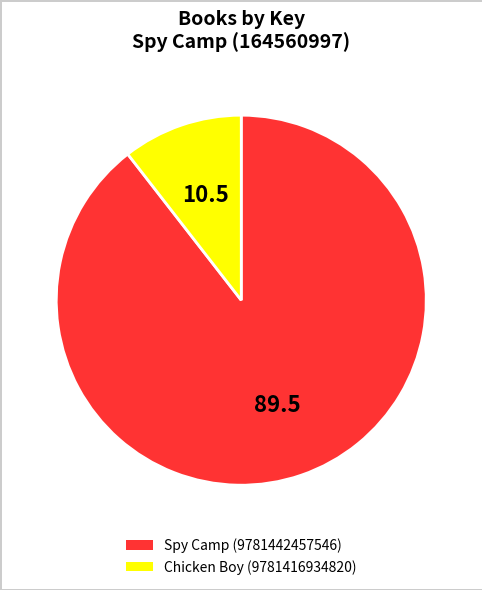

Combined, do Chicken Boy (9781416934820) and Spy Camp (9781442457546) account for over 50%?

Yes